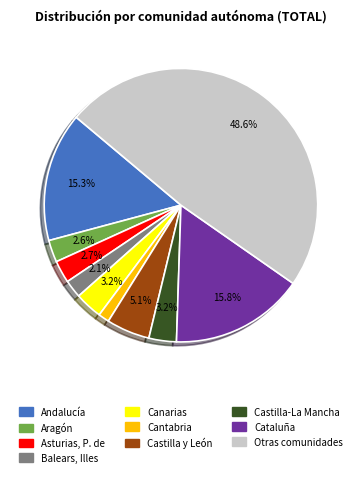

Is there any slice that represents more than half of the pie?

No